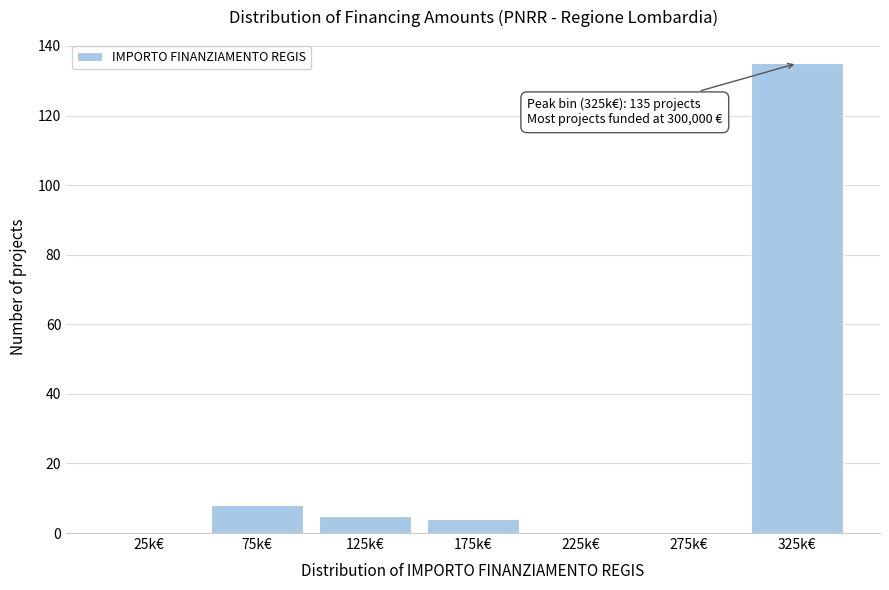

Reading left to right, list all the values displayed in this chart.

25k€=0	75k€=8	125k€=5	175k€=4	225k€=0	275k€=0	325k€=135